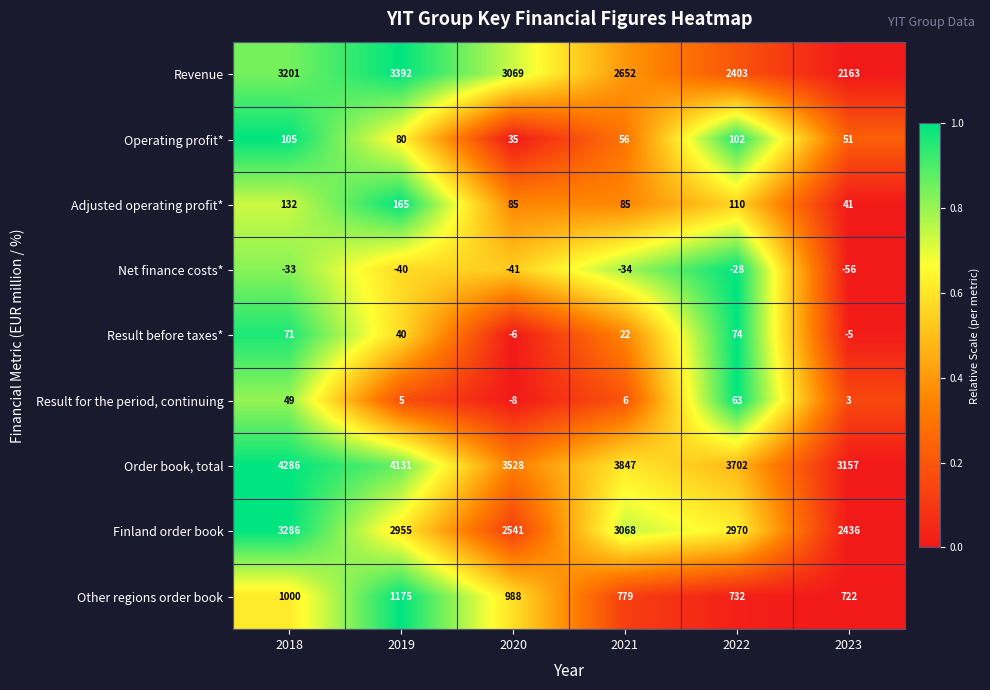

At which category is the sum across all series the highest?

2018